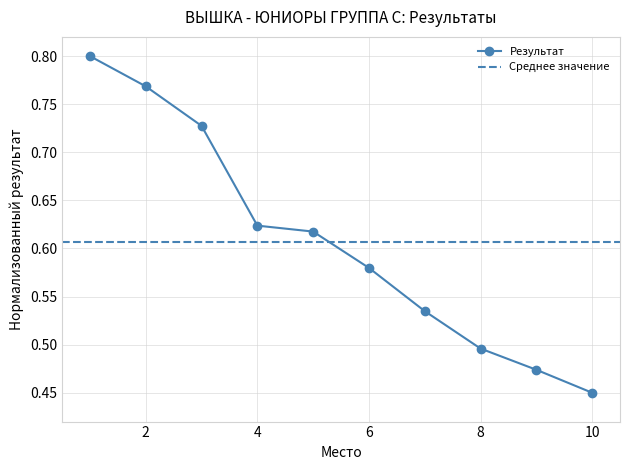

Read the value at 8.

0.5